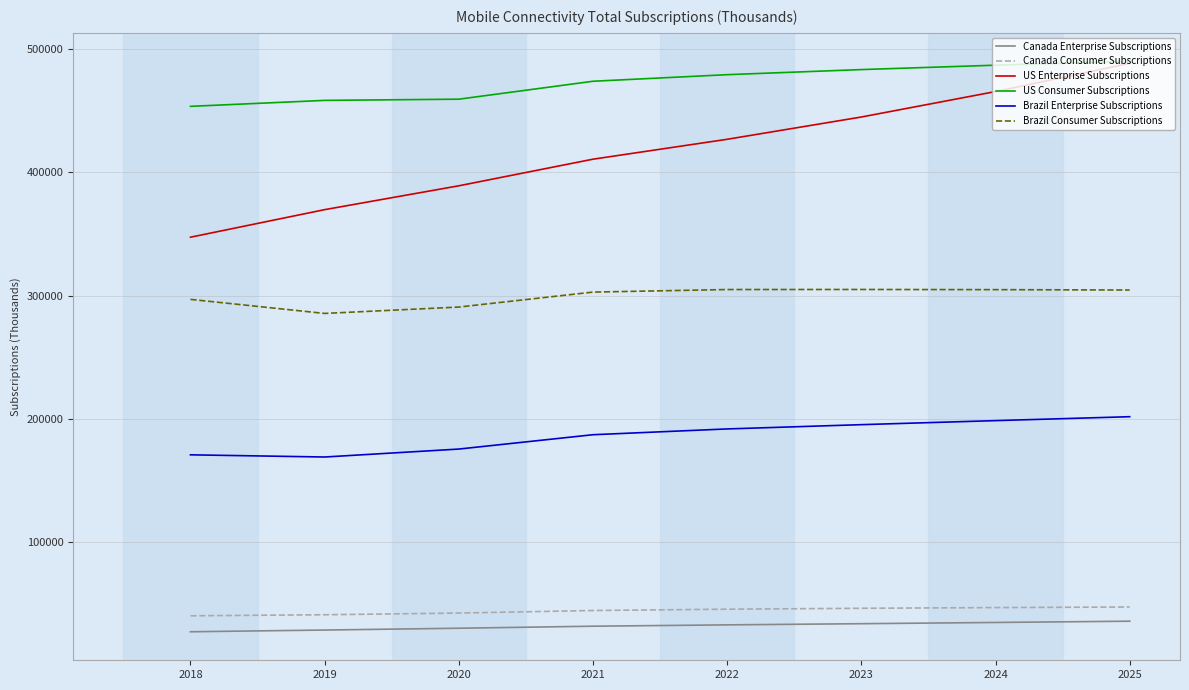

What is the total value across all series at 2022?

1481303